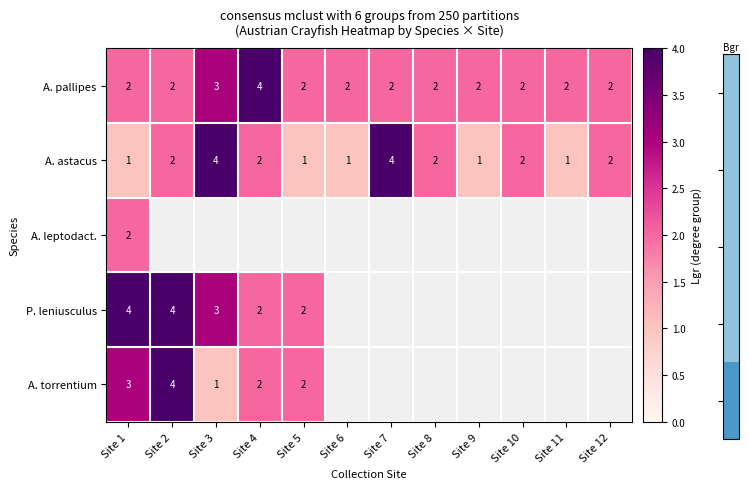

Count the A. pallipes values in the range 2 to 3.

11